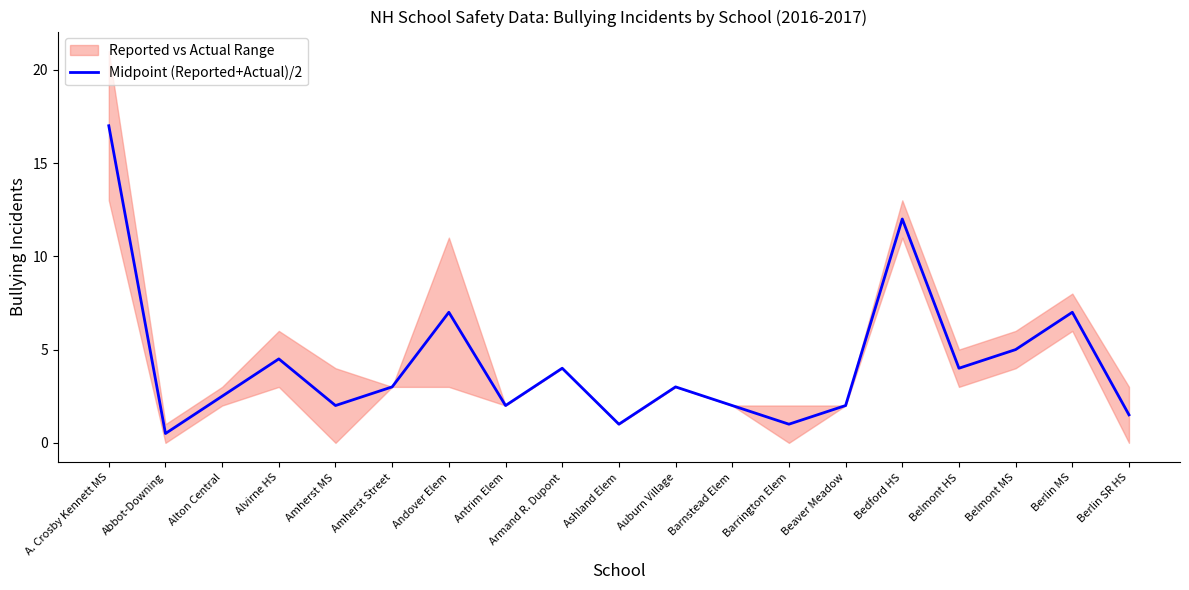

Is it true that the value at Alton Central is 2.5?

True